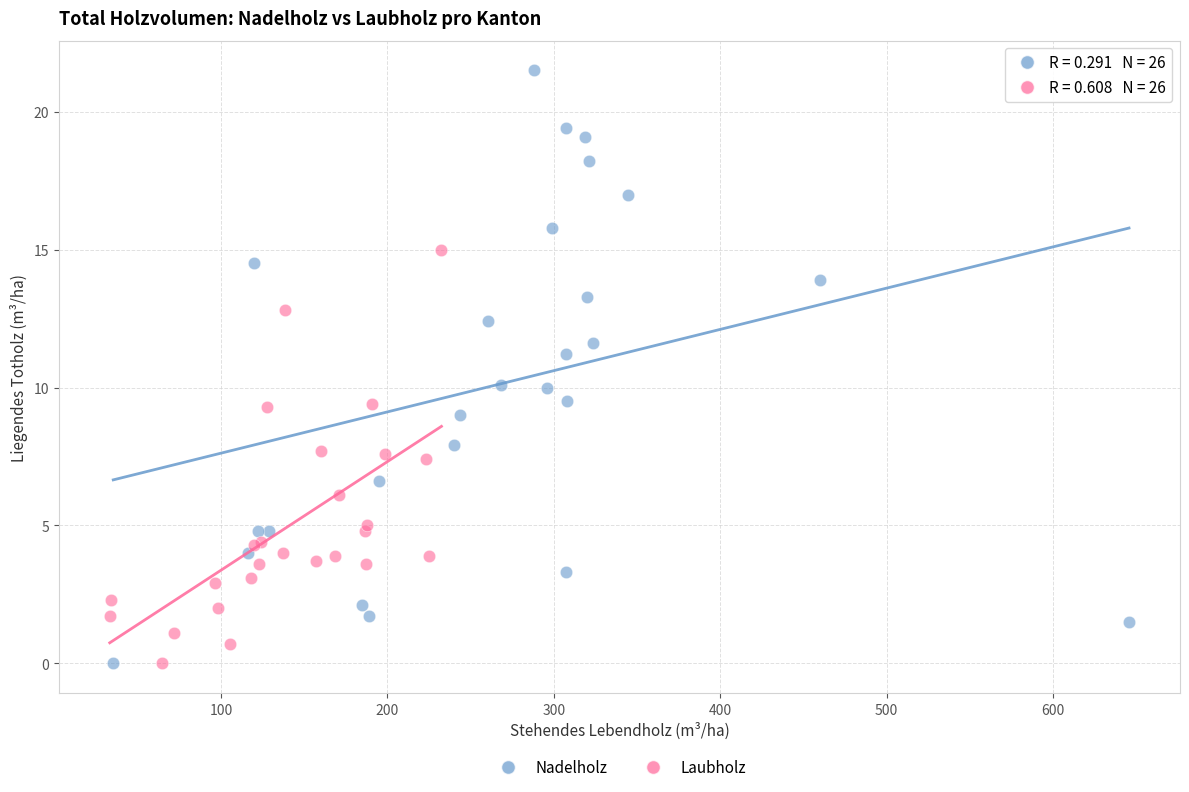

Which series has the widest spread of Y values?

Nadelholz